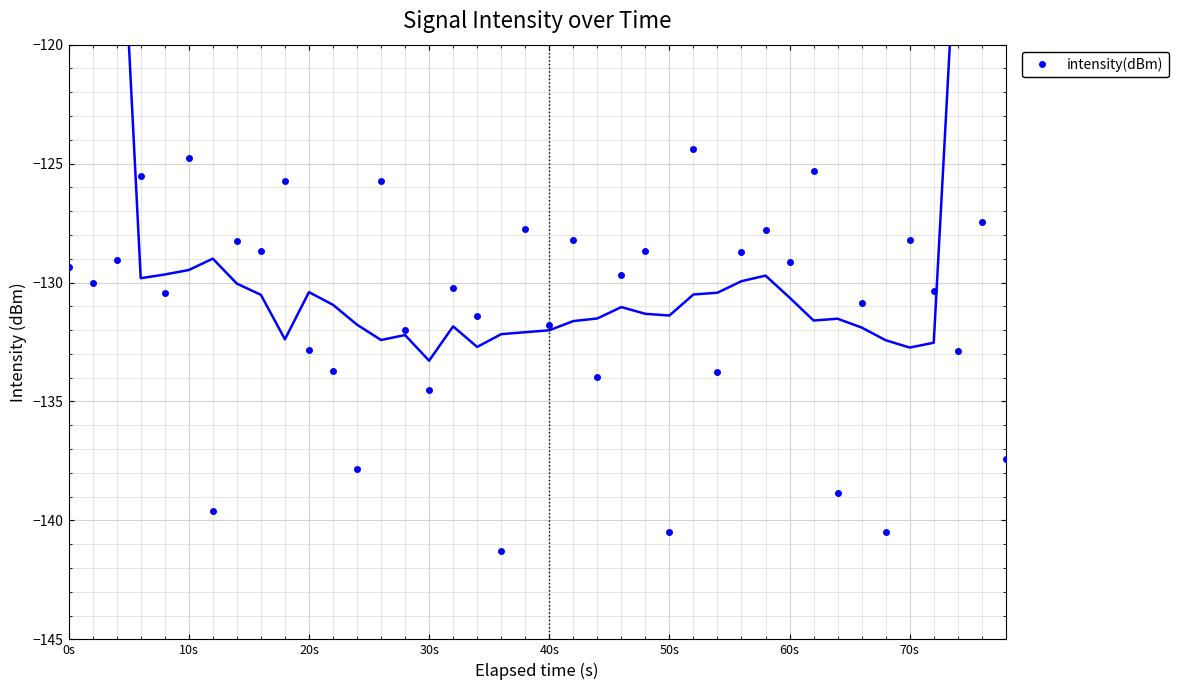

The value of intensity(dBm) at 50s is -244.3. True or false?

False